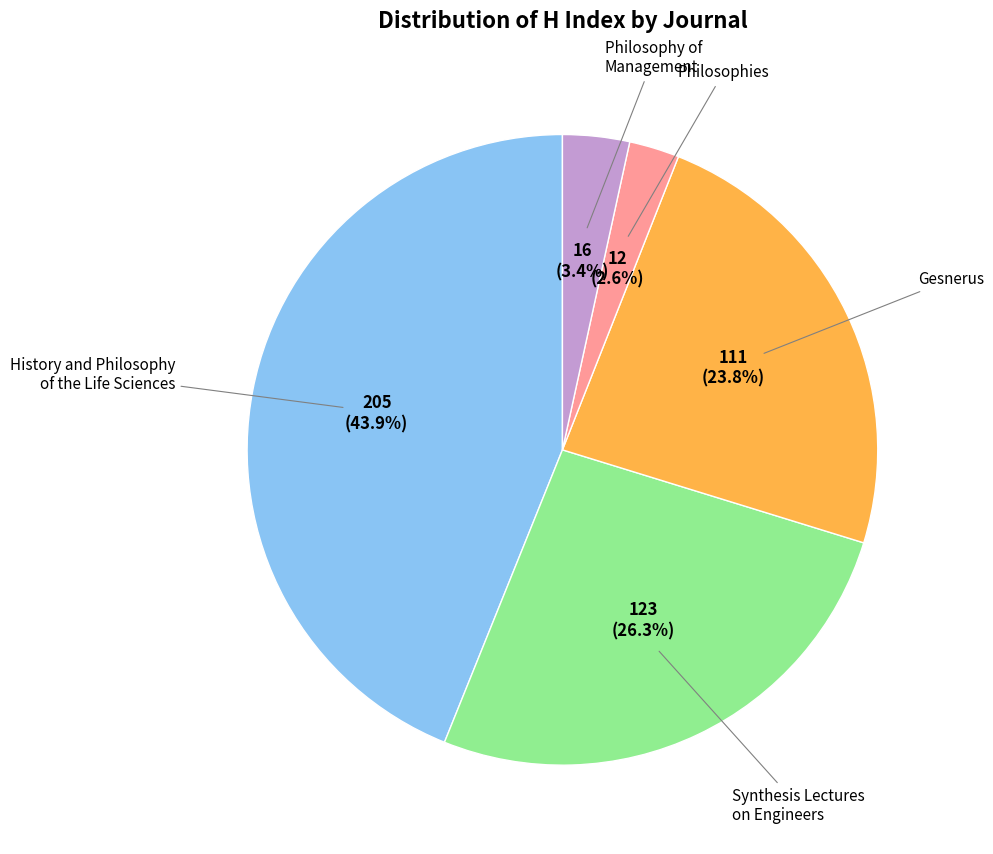

Is there a majority slice in this chart?

No